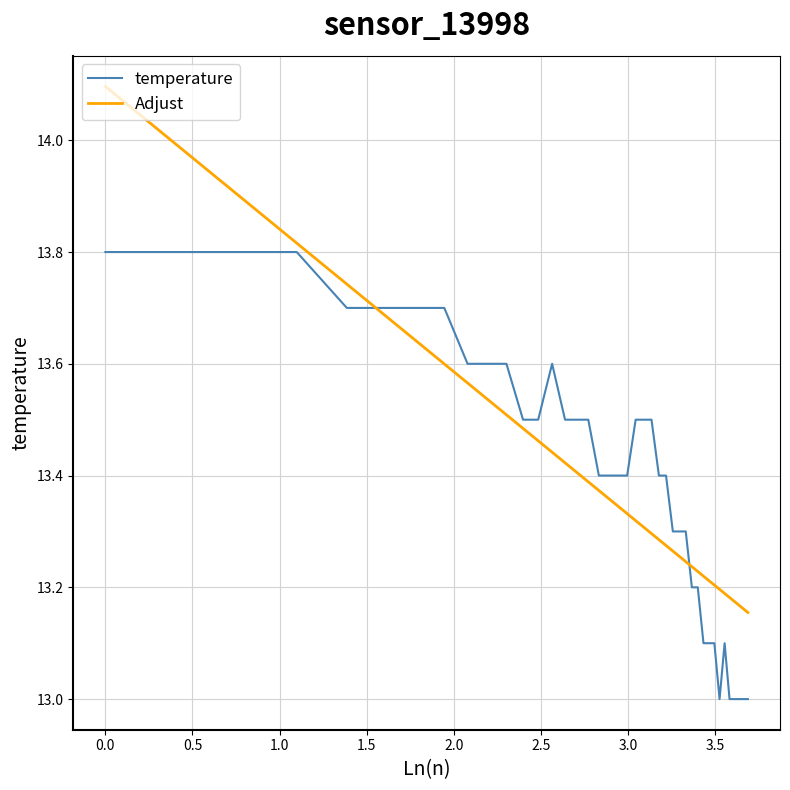

What is the difference between the maximum and minimum values in the Adjust series?

0.9